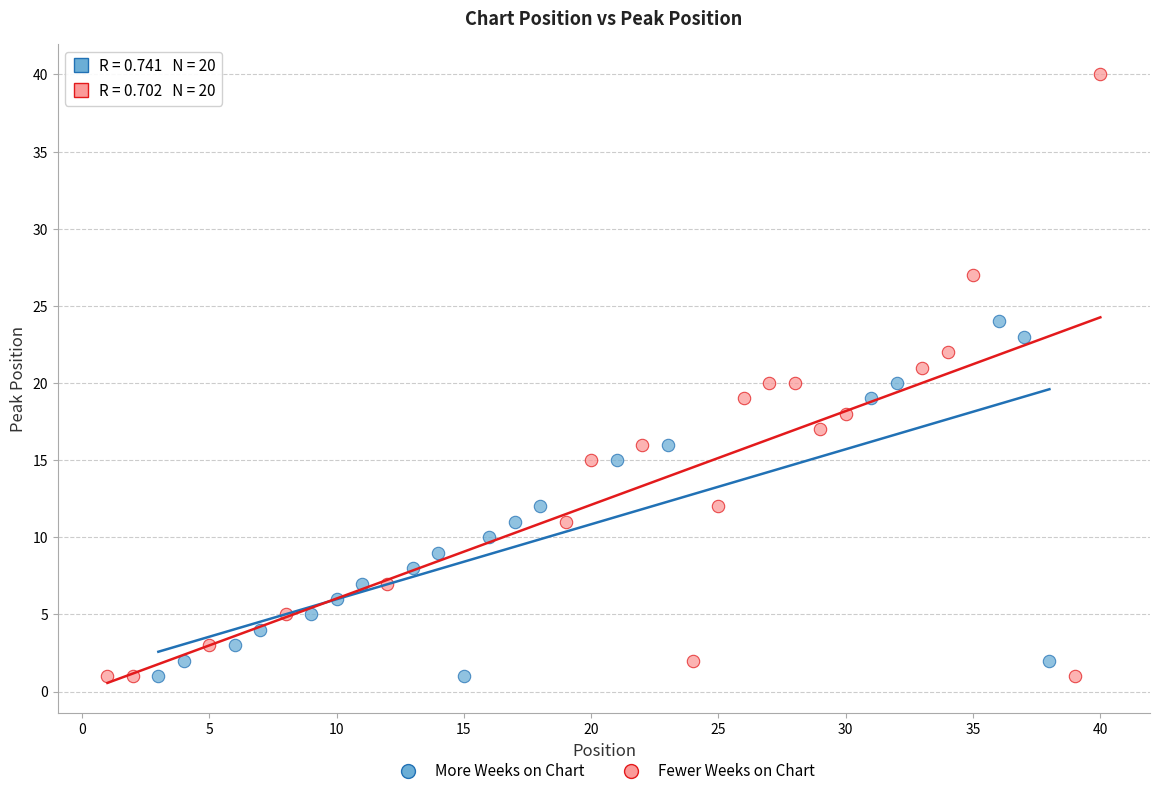

What are all the series names shown in the legend?

More Weeks on Chart, Fewer Weeks on Chart